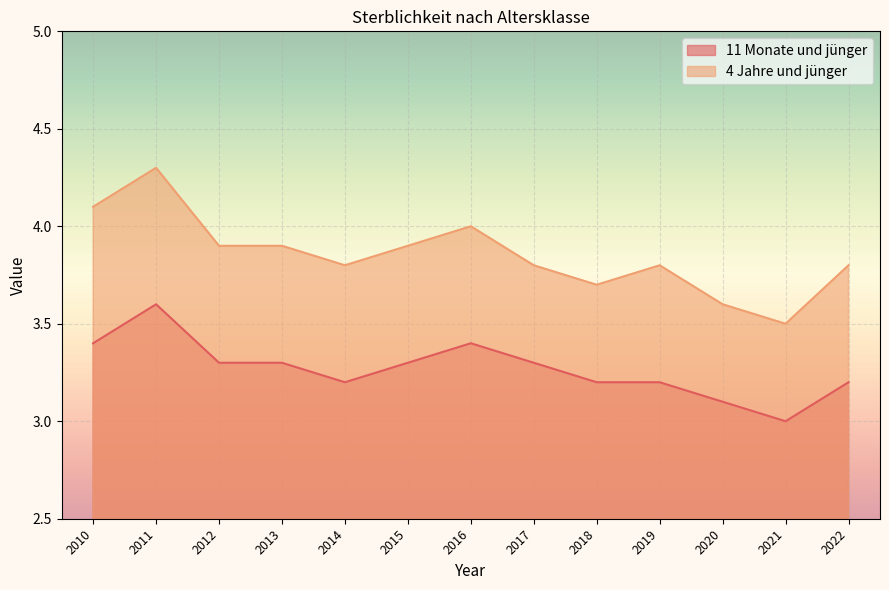

True or false: 11 Monate und jünger and 4 Jahre und jünger intersect in this chart.

False